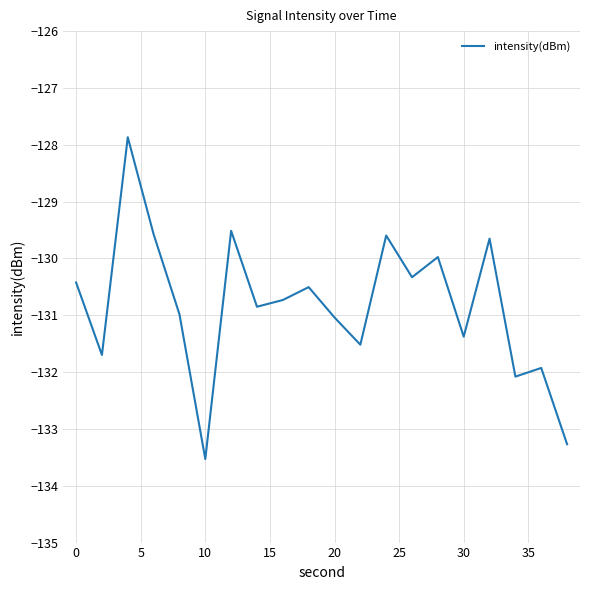

Reading right to left, what are all the values shown in this chart?

-133.3	-131.9	-132.1	-129.7	-131.4	-130.0	-130.3	-129.6	-131.5	-131.0	-130.5	-130.7	-130.9	-129.5	-133.5	-131.0	-129.6	-127.9	-131.7	-130.4